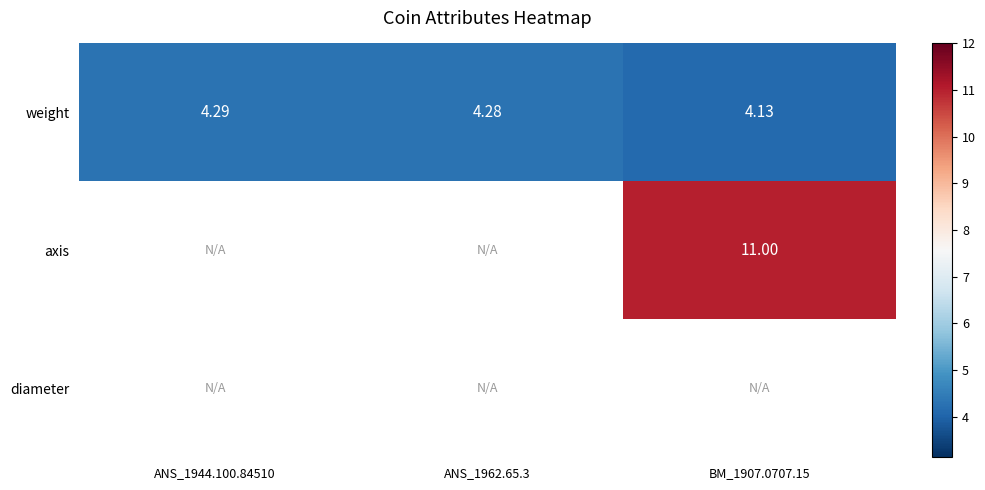

Is the value of axis at BM_1907.0707.15 greater than the value of weight at ANS_1944.100.84510?

Yes